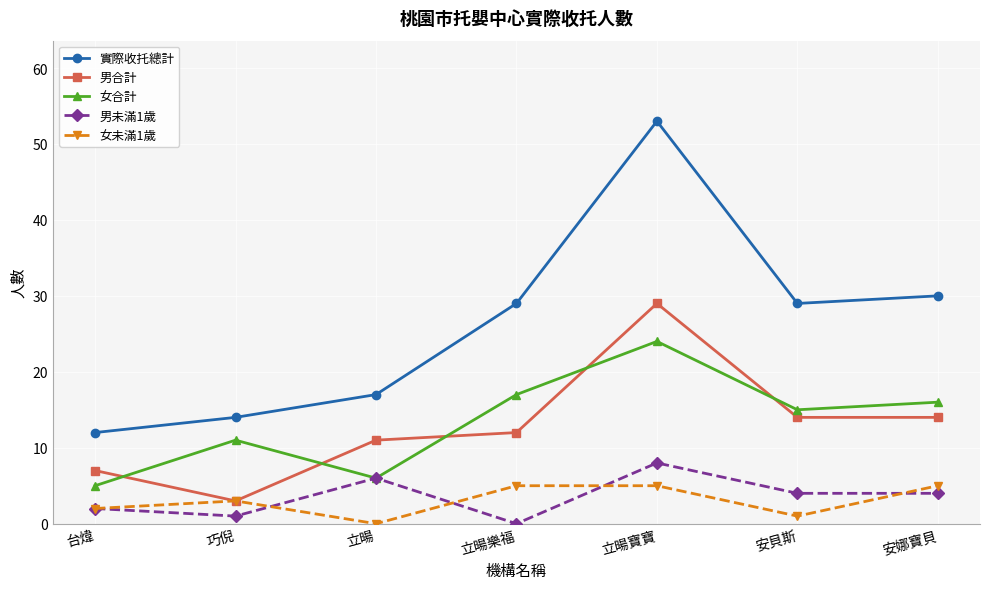

True or false: 實際收托總計 and 女合計 cross at least once.

False